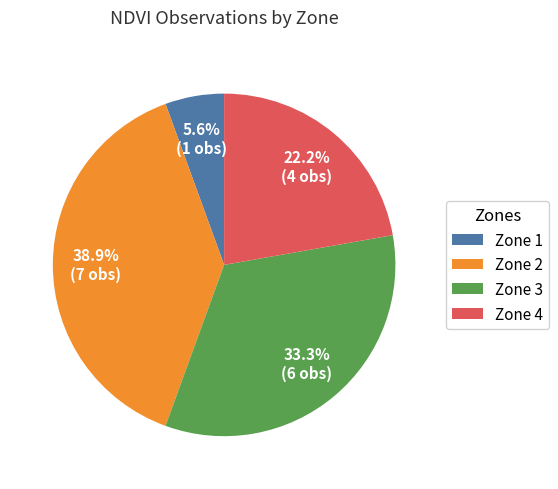

What is the smallest slice in the pie chart?

Zone 1